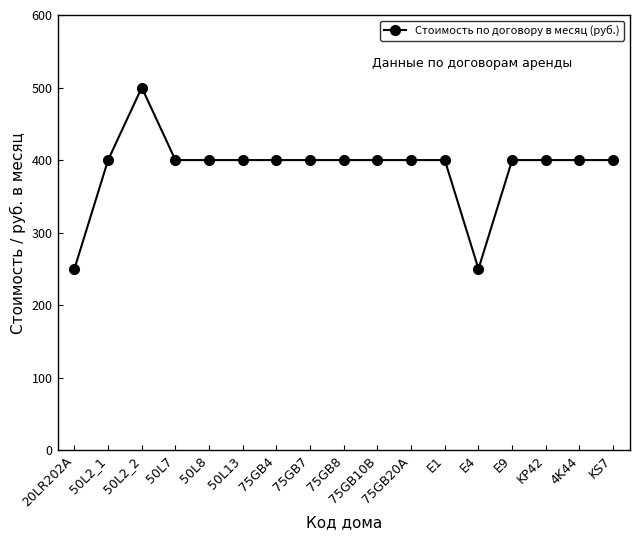

Does the chart display data point markers on the line(s)?

Yes